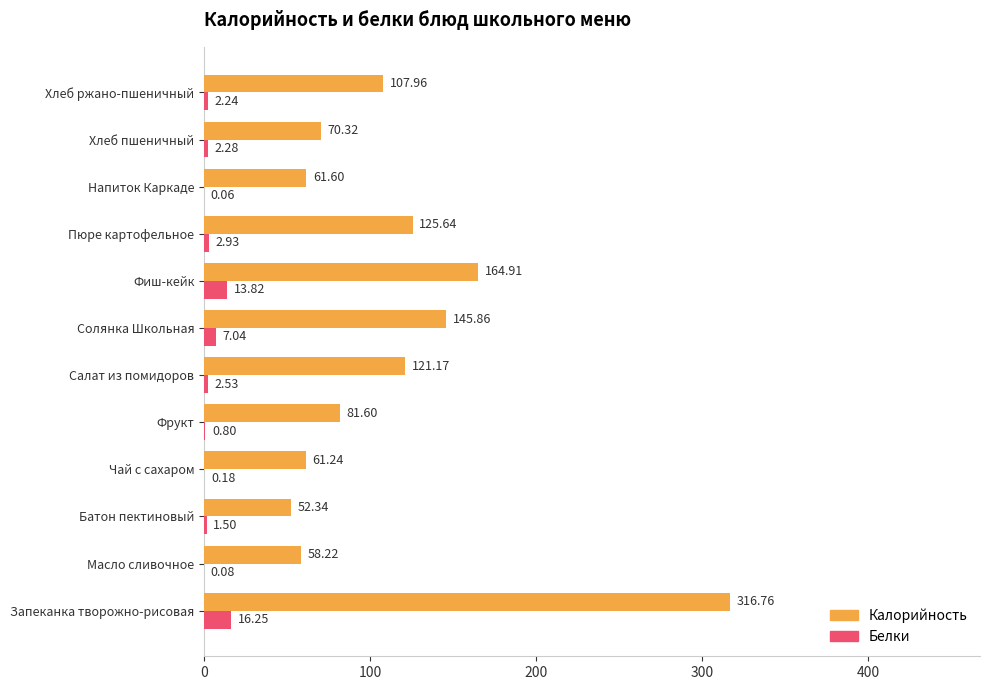

Which series changed the most between Запеканка творожно-рисовая and Солянка Школьная?

Калорийность